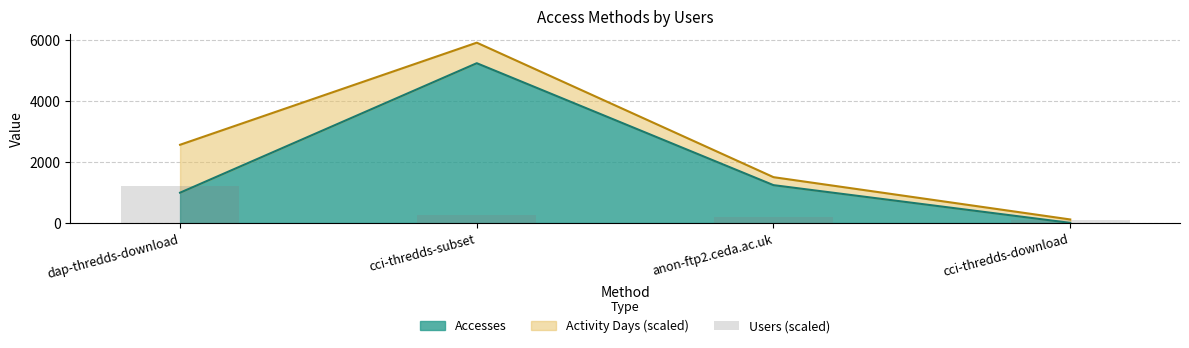

What is the average value?

442